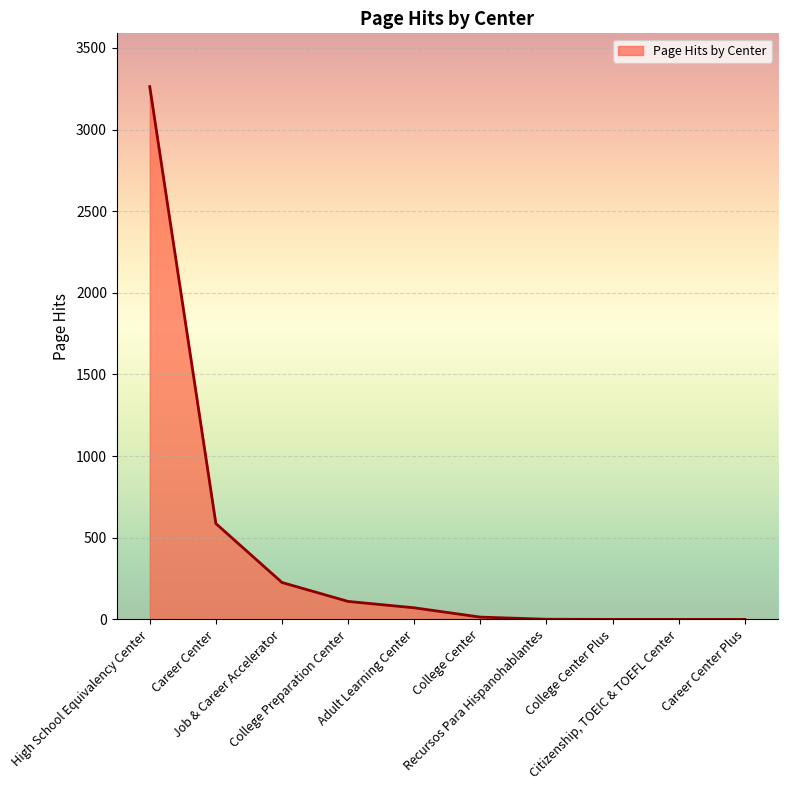

How many distinct data groups are displayed?

1